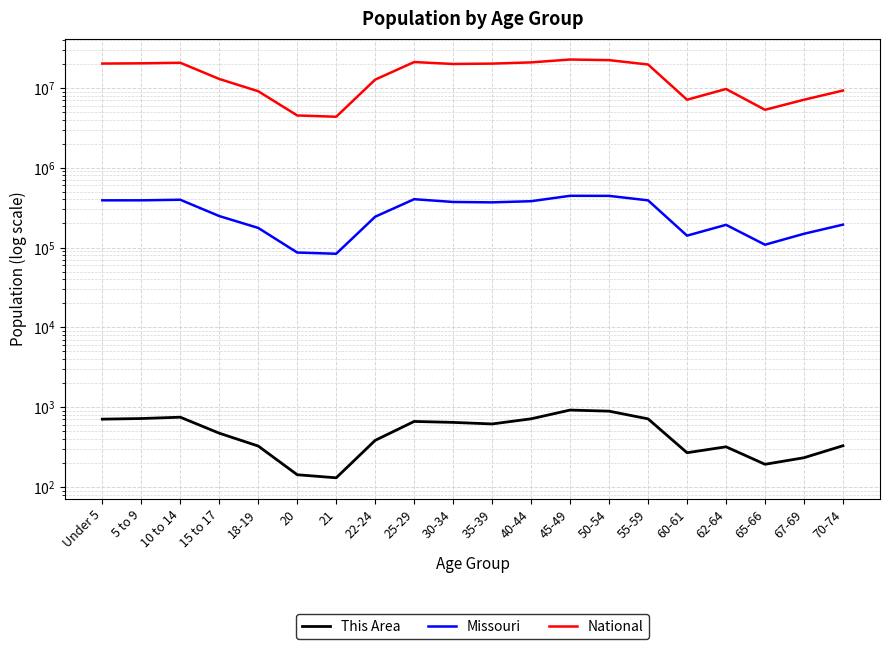

List the series in order of their peak value, lowest first.

This Area, Missouri, National